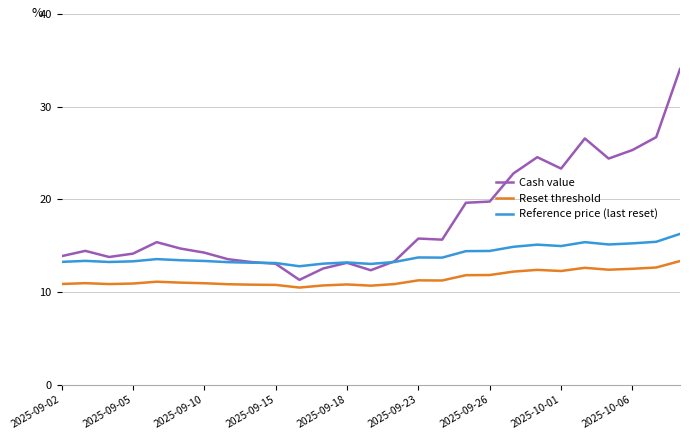

How many categories are shown in the chart?

27